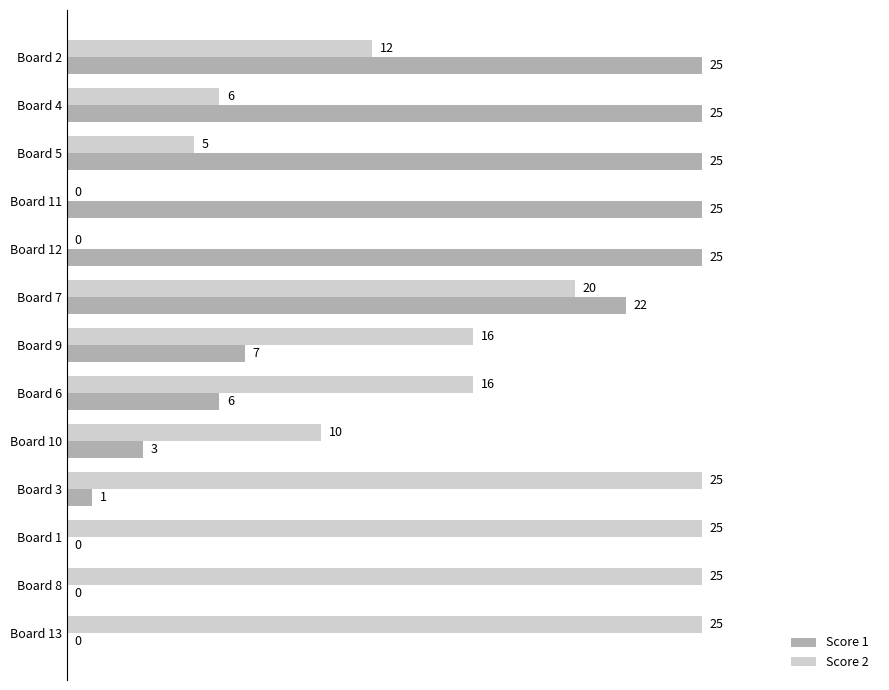

Which series has the largest total across all categories?

Score 2